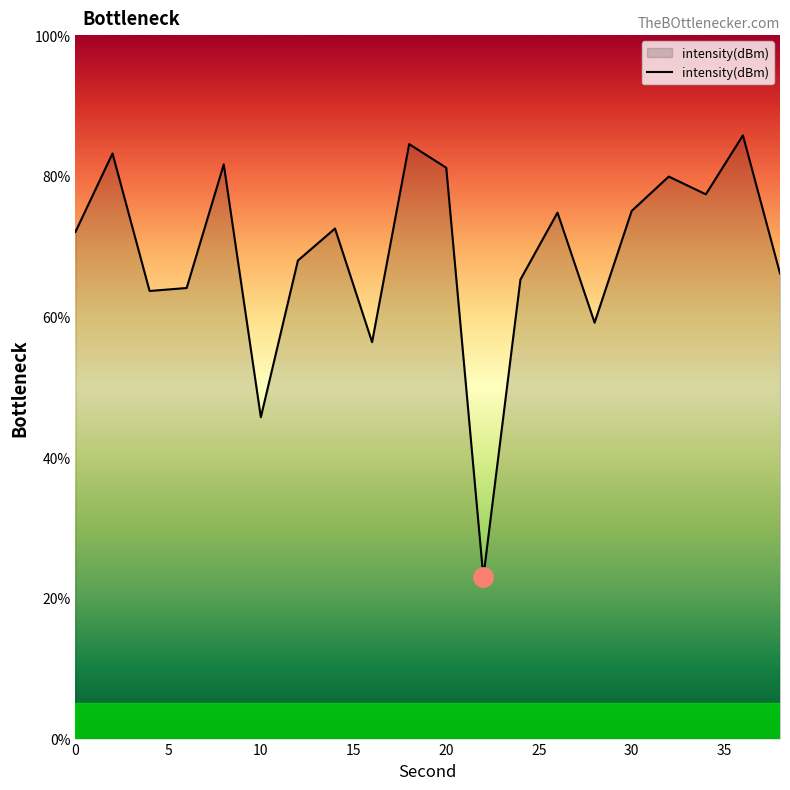

What is the sum of all values?

1379.0